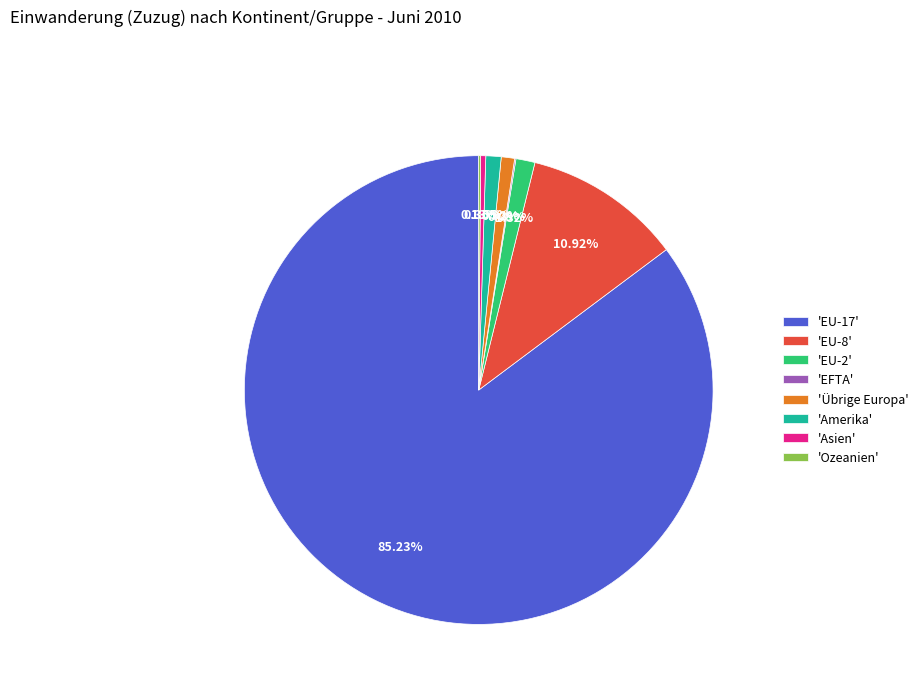

Approximately how many times larger is the value at 'EU-17' compared to 'EU-8'?

7.8